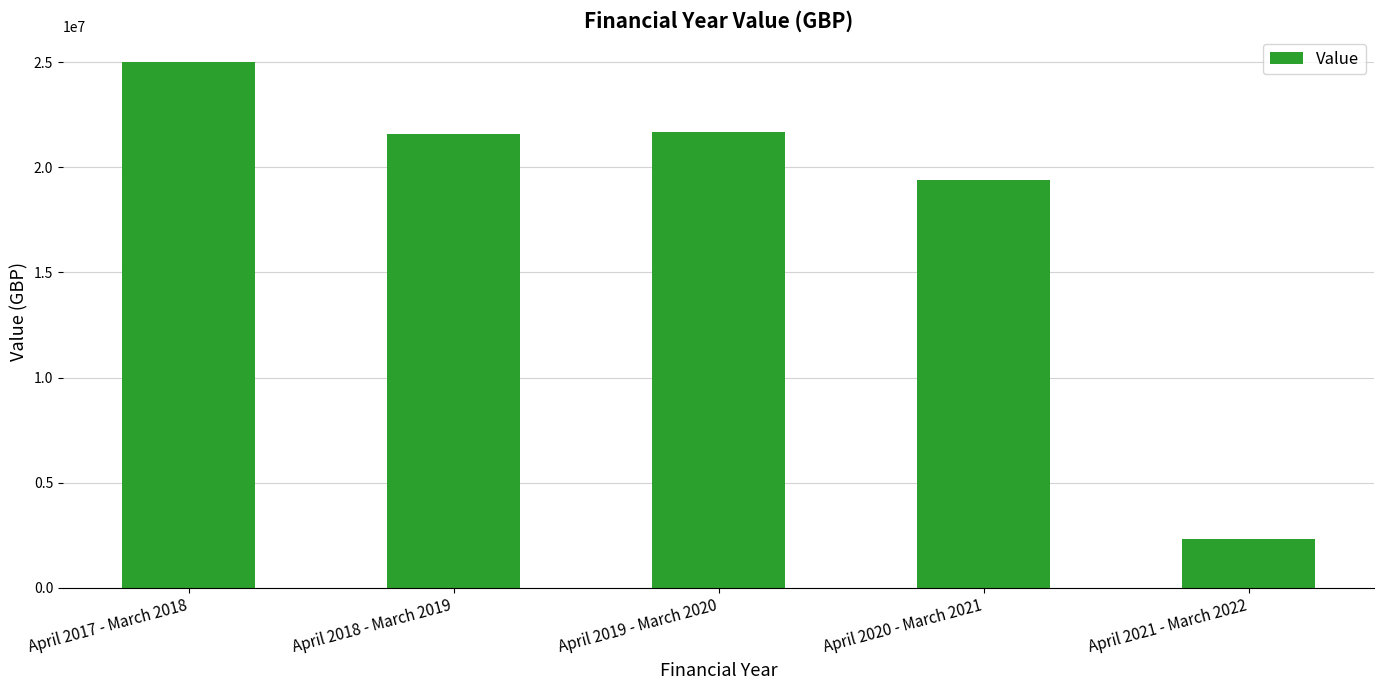

What value does the data have at April 2020 - March 2021, to the nearest 50?

19379250